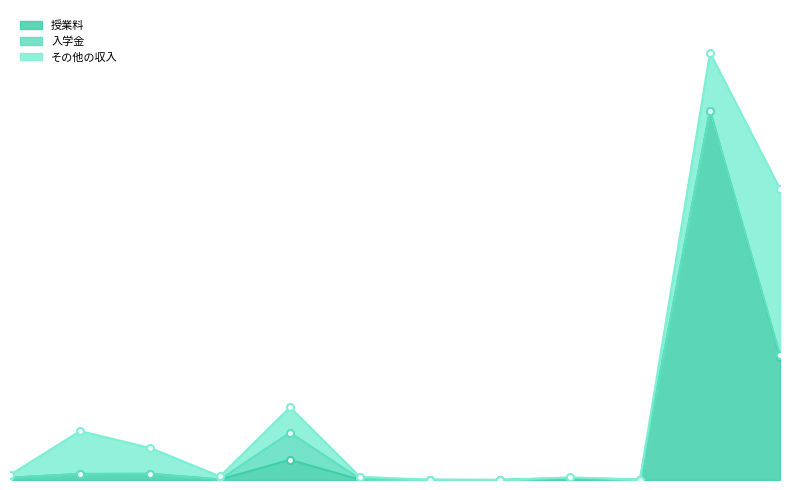

True or false: 授業料 has more than 1 points higher than both neighbors.

True